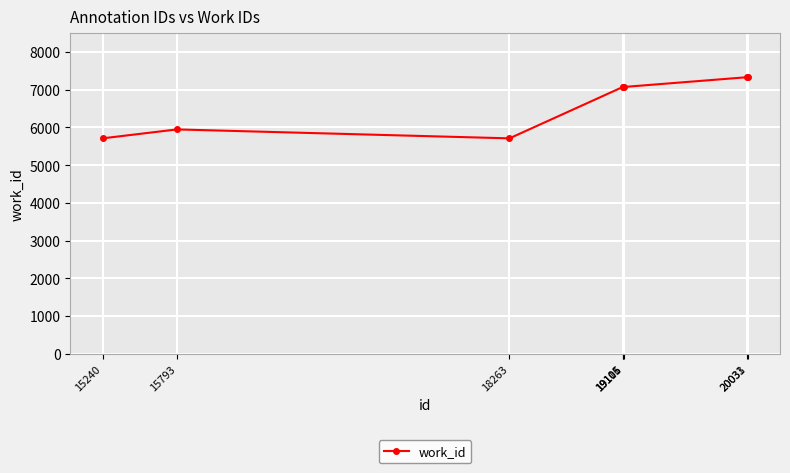

Does the chart display data point markers on the line(s)?

Yes